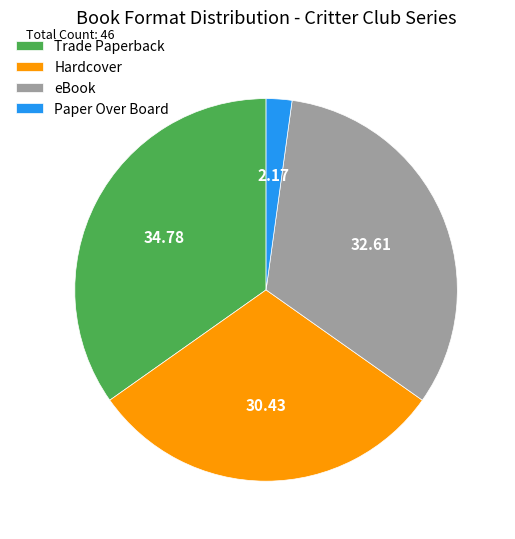

Does Hardcover account for over 50% of the chart?

No